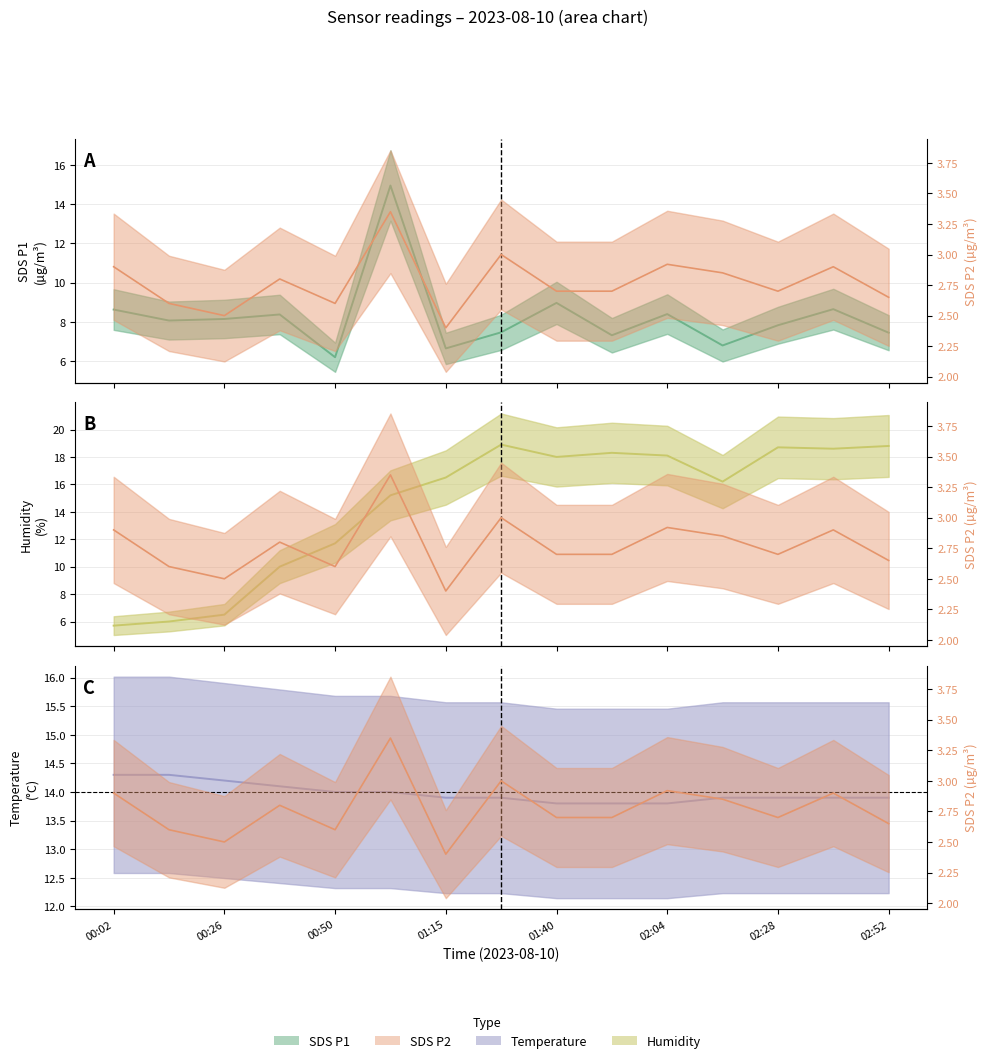

What is the value of the Humidity point at the 1st from the left?

5.7